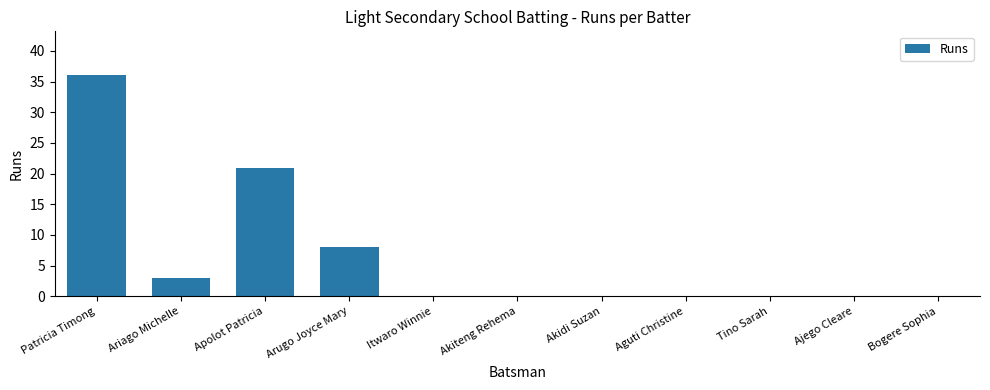

Reading left to right, extract all data points from this chart.

36	3	21	8	0	0	0	0	0	0	0